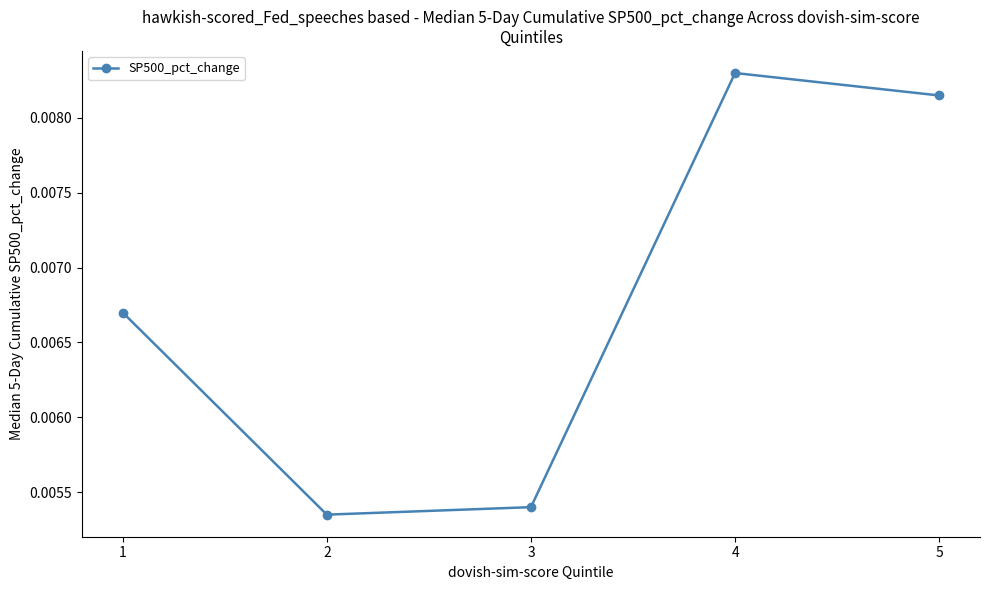

How many data points does each series have?

5